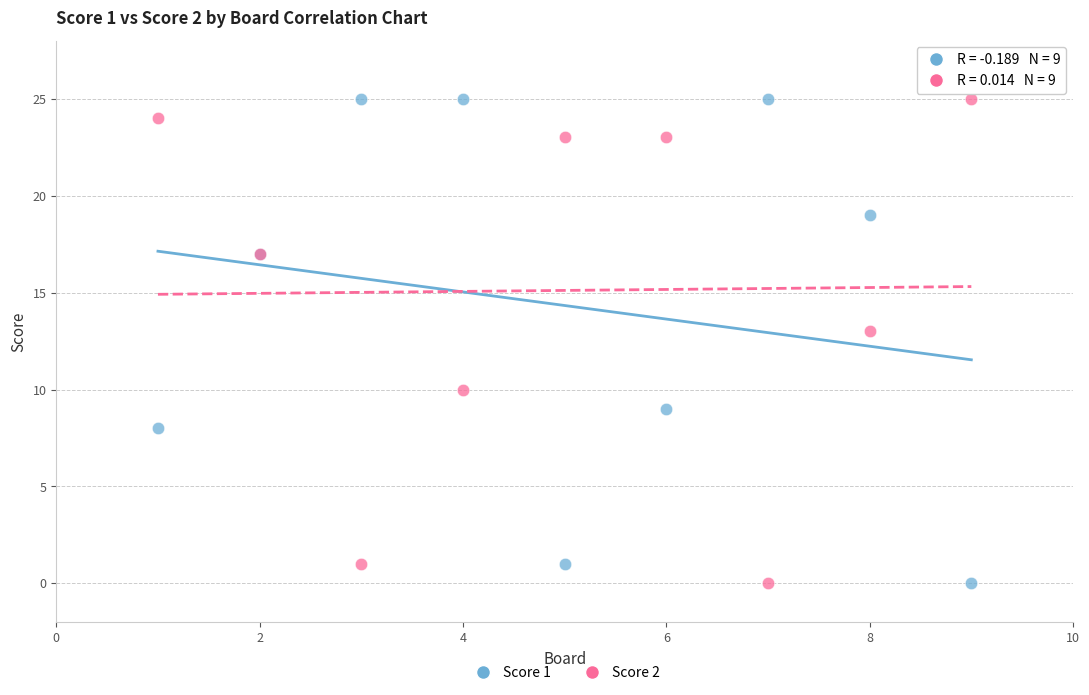

What is the X range (max minus min) for the scatter plot?

8